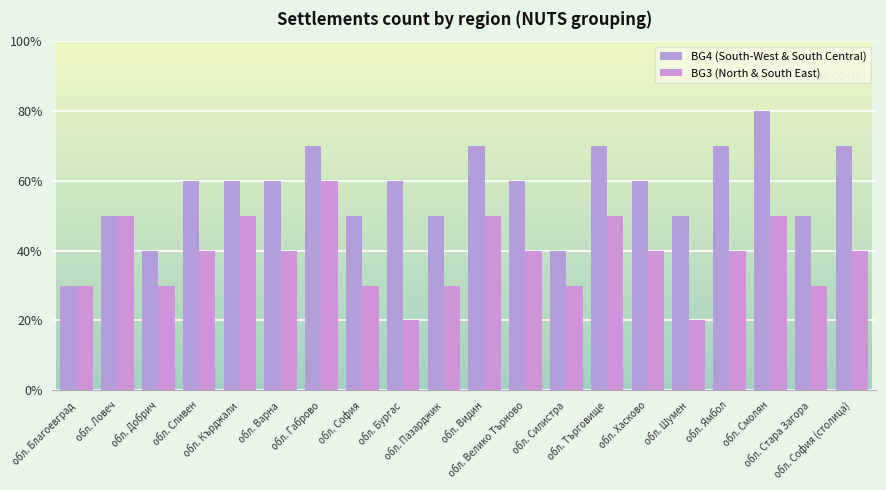

Which category has the lowest value across all series?

обл. Бургас